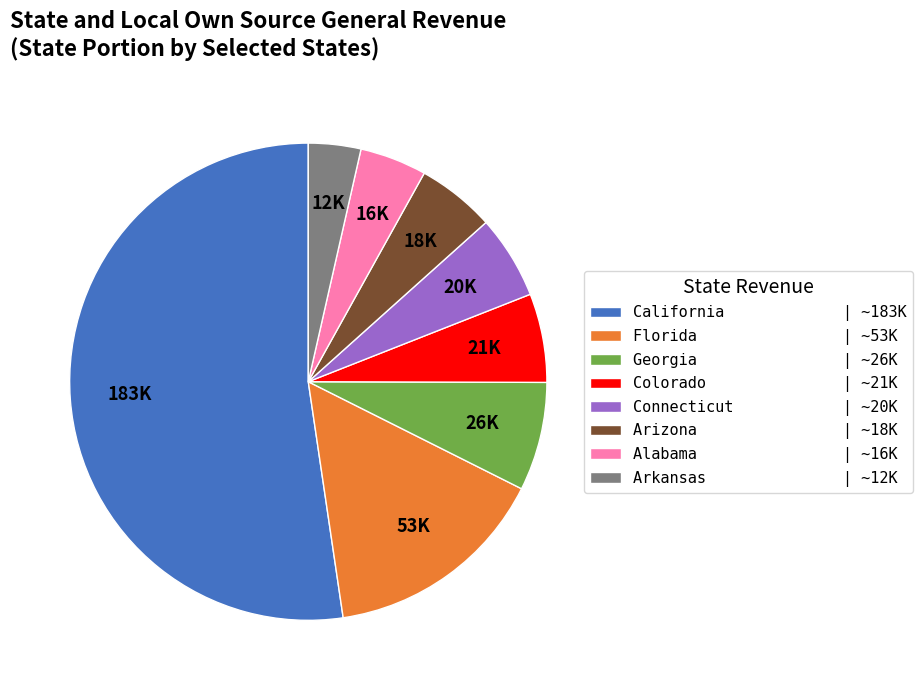

Which slice is the largest?

California | ~183K